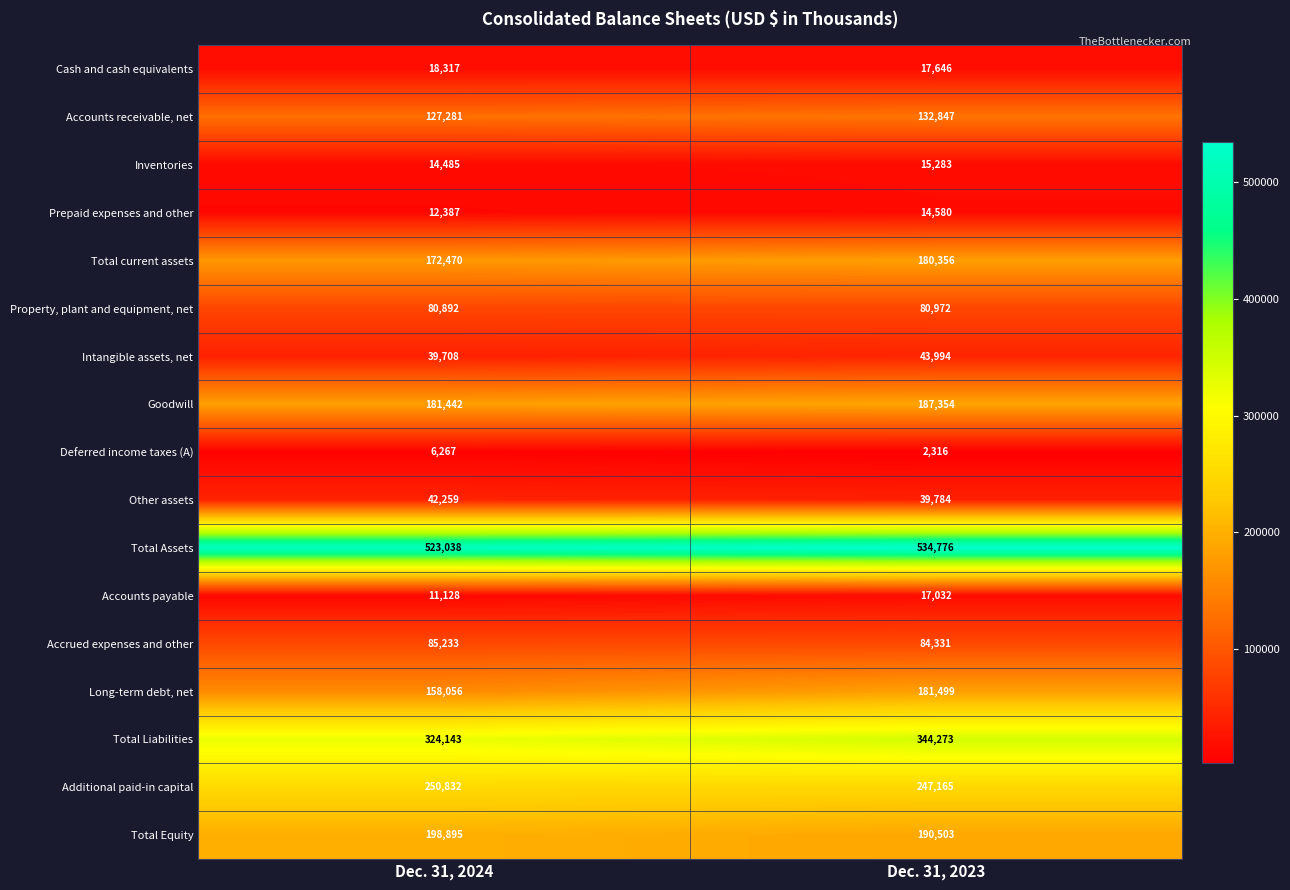

Read the Deferred income taxes (A) value at Dec. 31, 2023, to the nearest 50.

2300